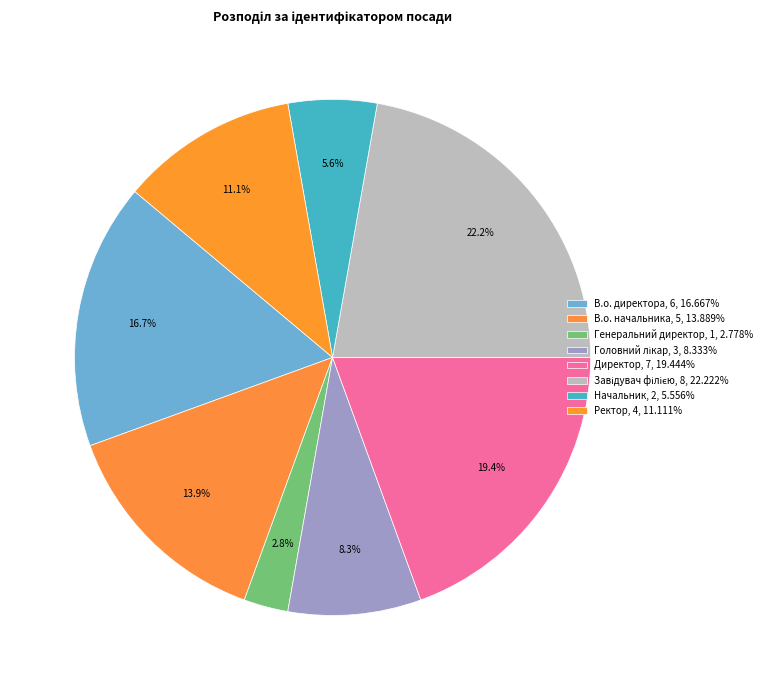

How many segments does this pie chart have?

8